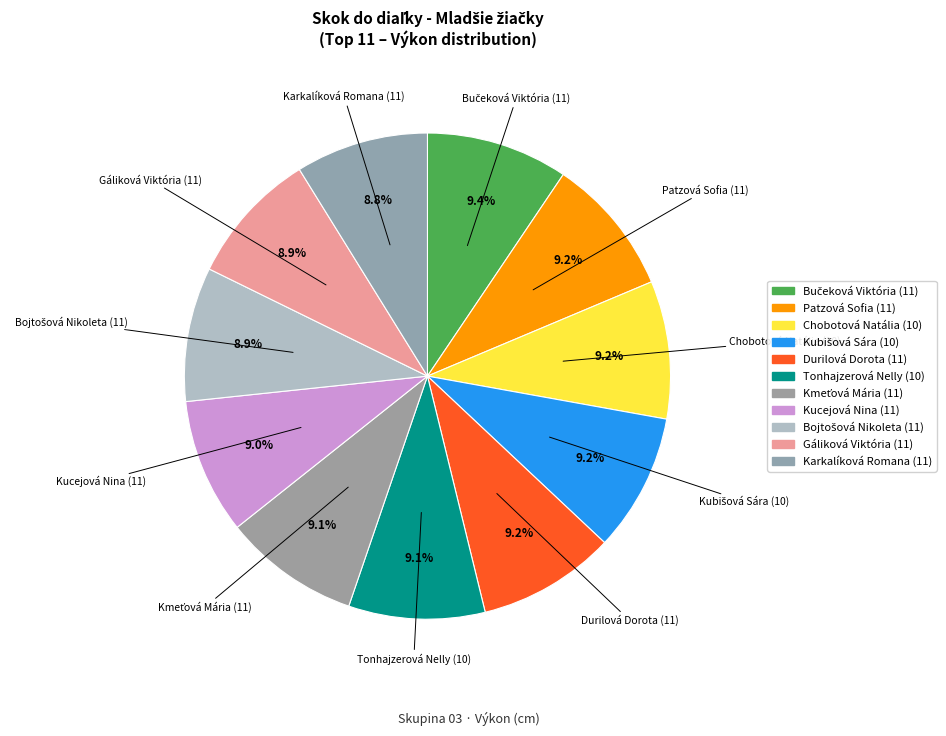

The Tonhajzerová Nelly (10) slice represents 23% of the pie. True or false?

False